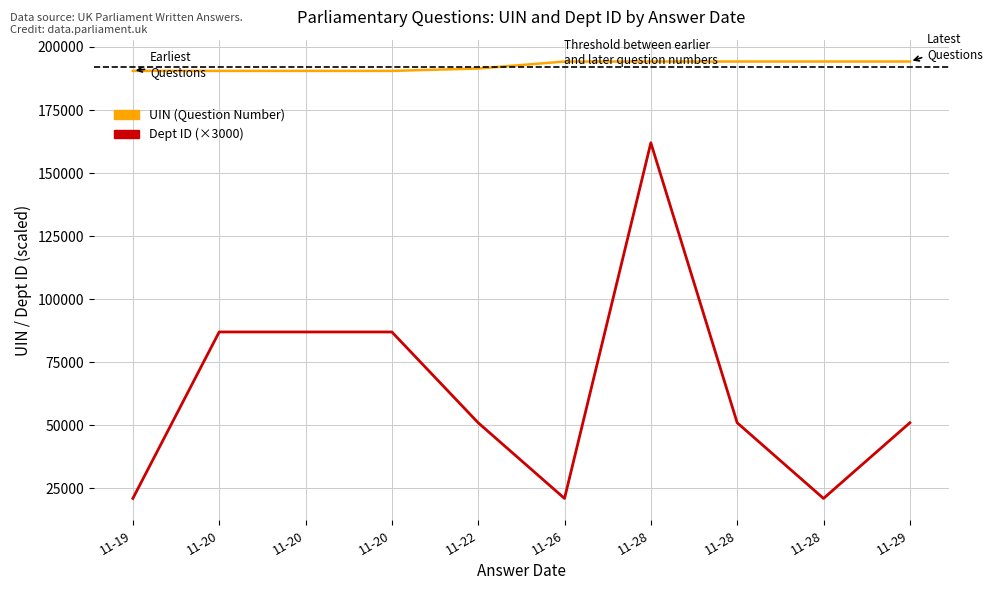

Which series changed the most between 11-19 and 11-26?

UIN (Question Number)